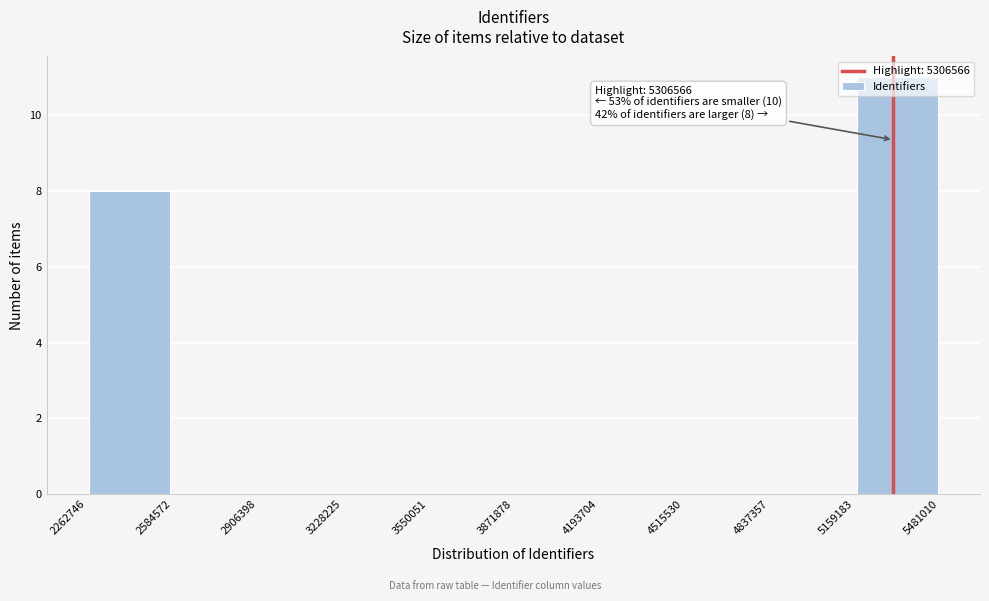

Over which range of the x-axis is the bar tallest?

5159183 to 5481010